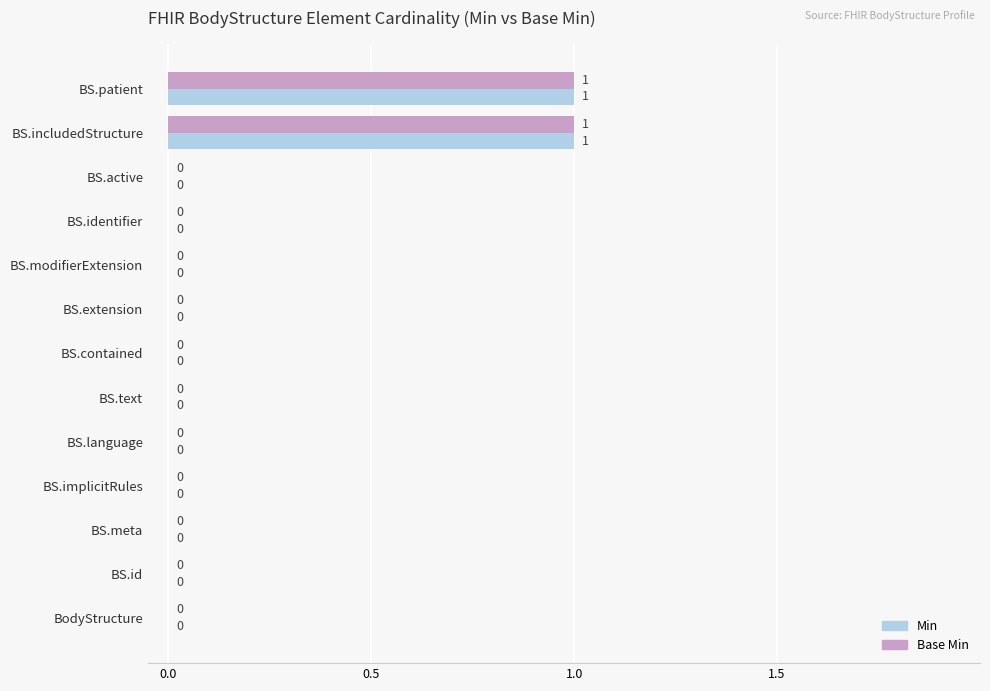

How many positive values does the Min series have?

2